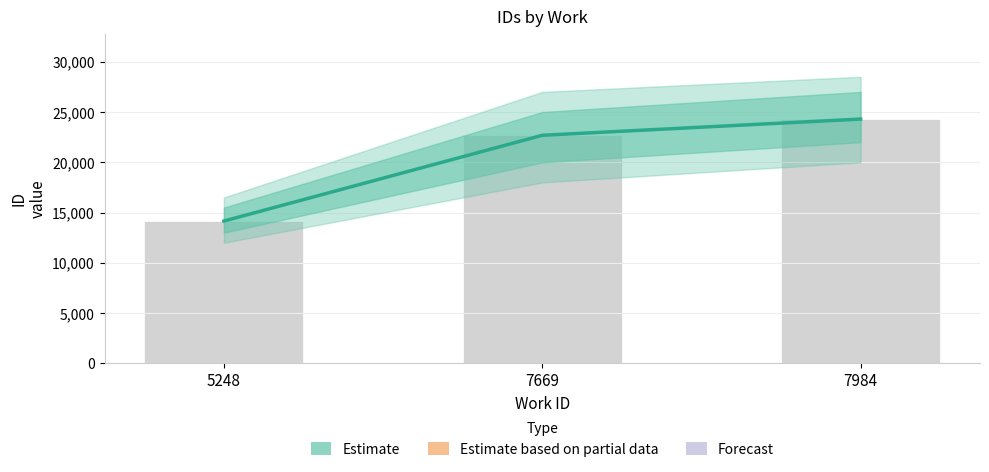

Reading left to right, what are all the values shown in this chart?

14161	22687	24301